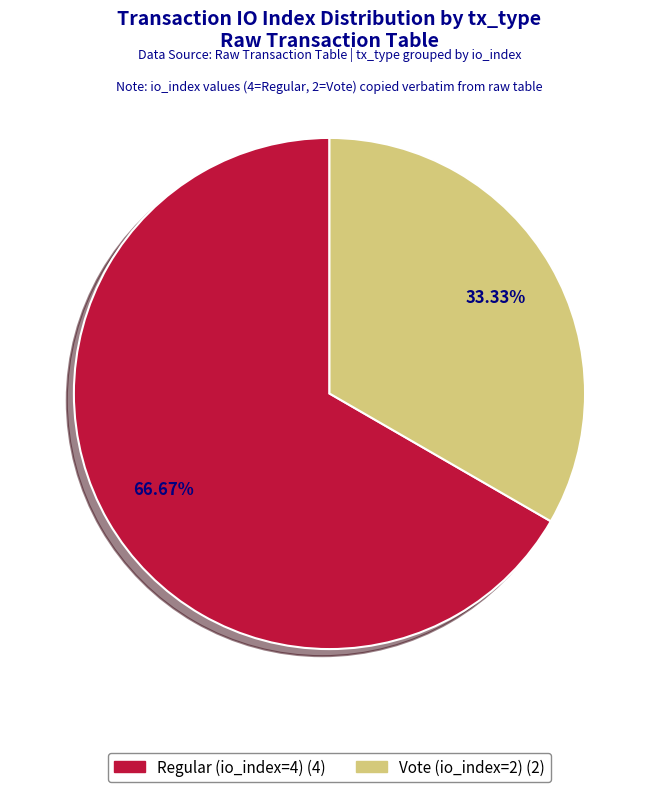

True or false: Vote (io_index=2) accounts for 26% of the total.

False